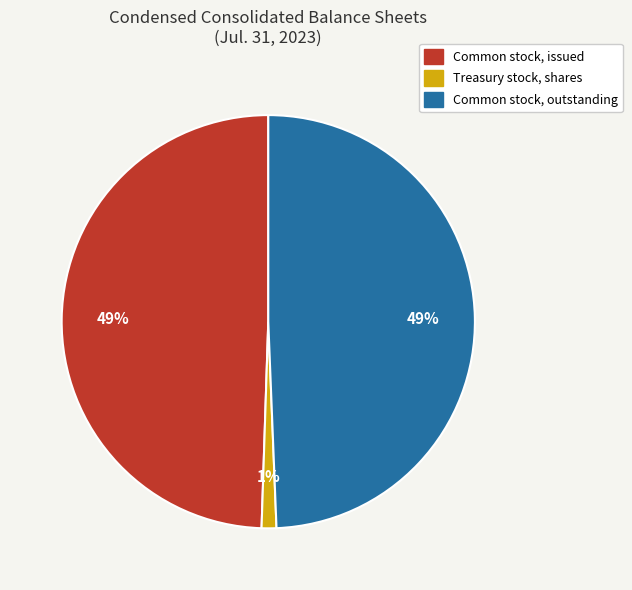

Combined, do Common stock, outstanding and Treasury stock, shares account for over 50%?

Yes